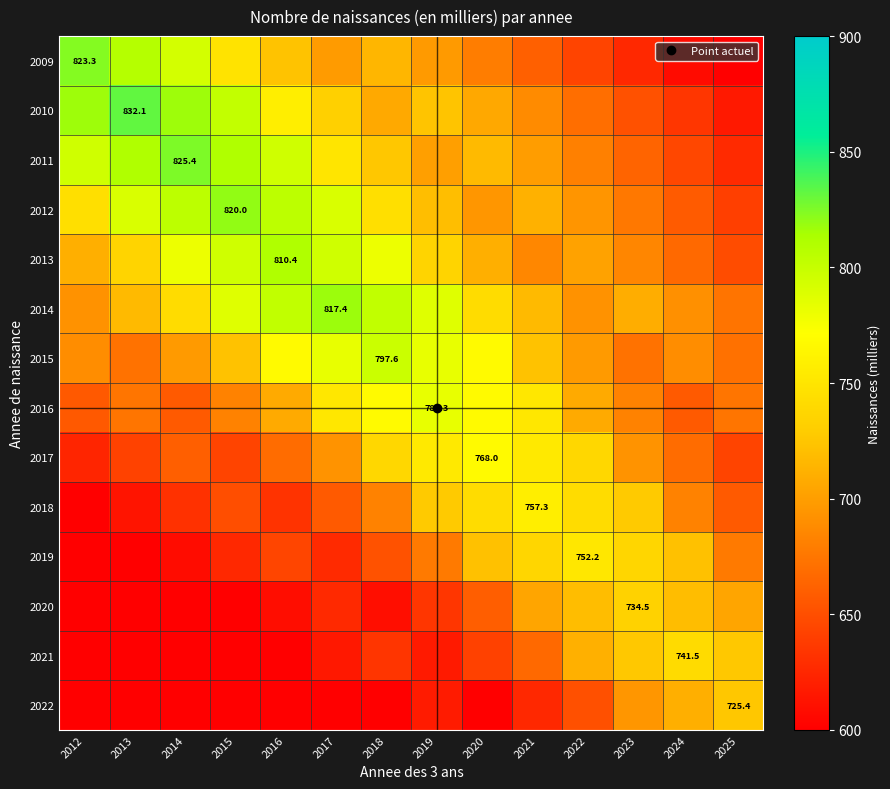

Read the 2018 value at 2021.

757.3